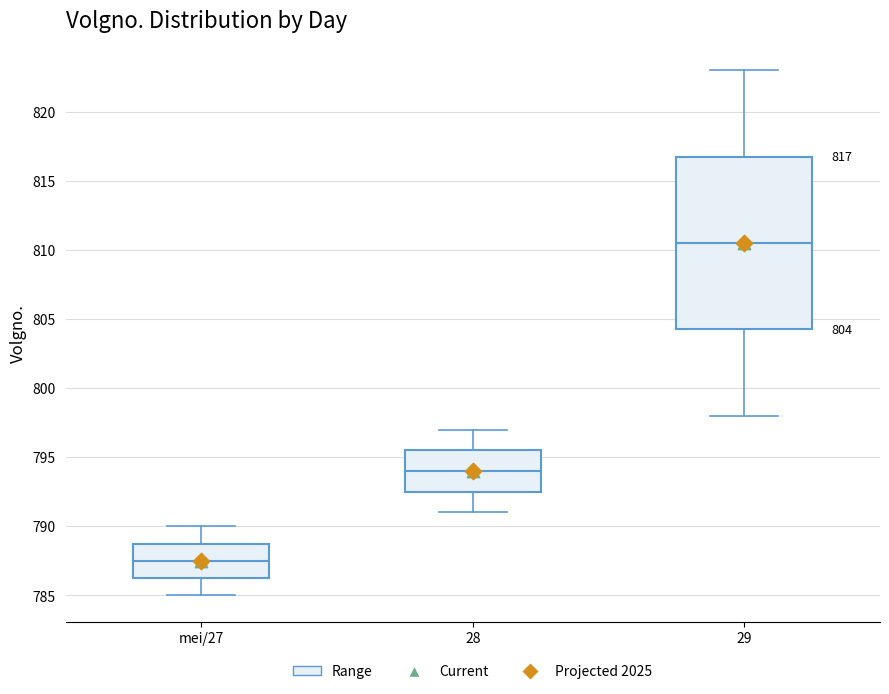

Comparing the boxes themselves (not the whiskers), which one is the tallest?

29